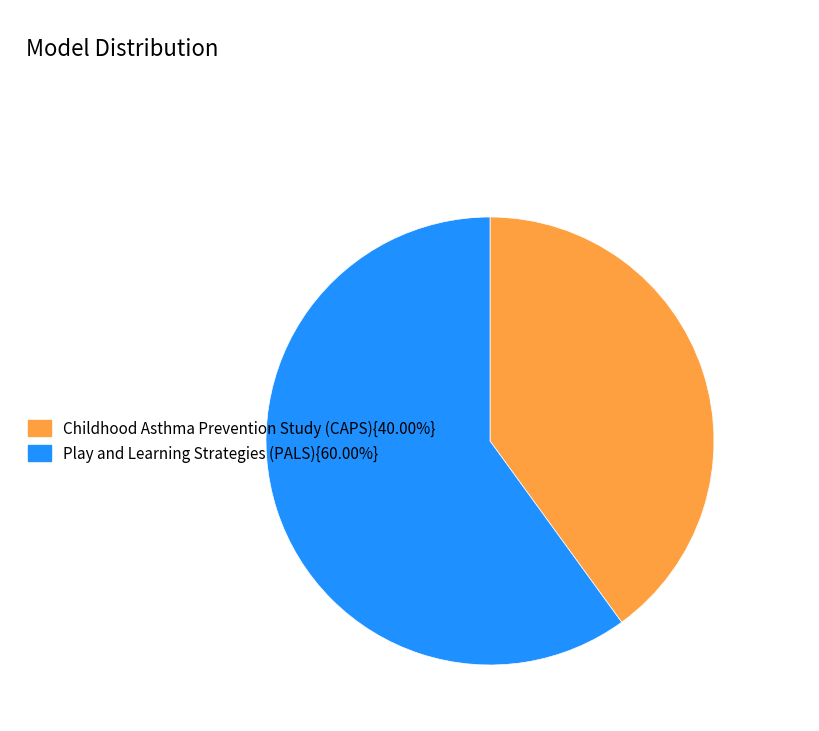

How many slices are in this pie chart?

2